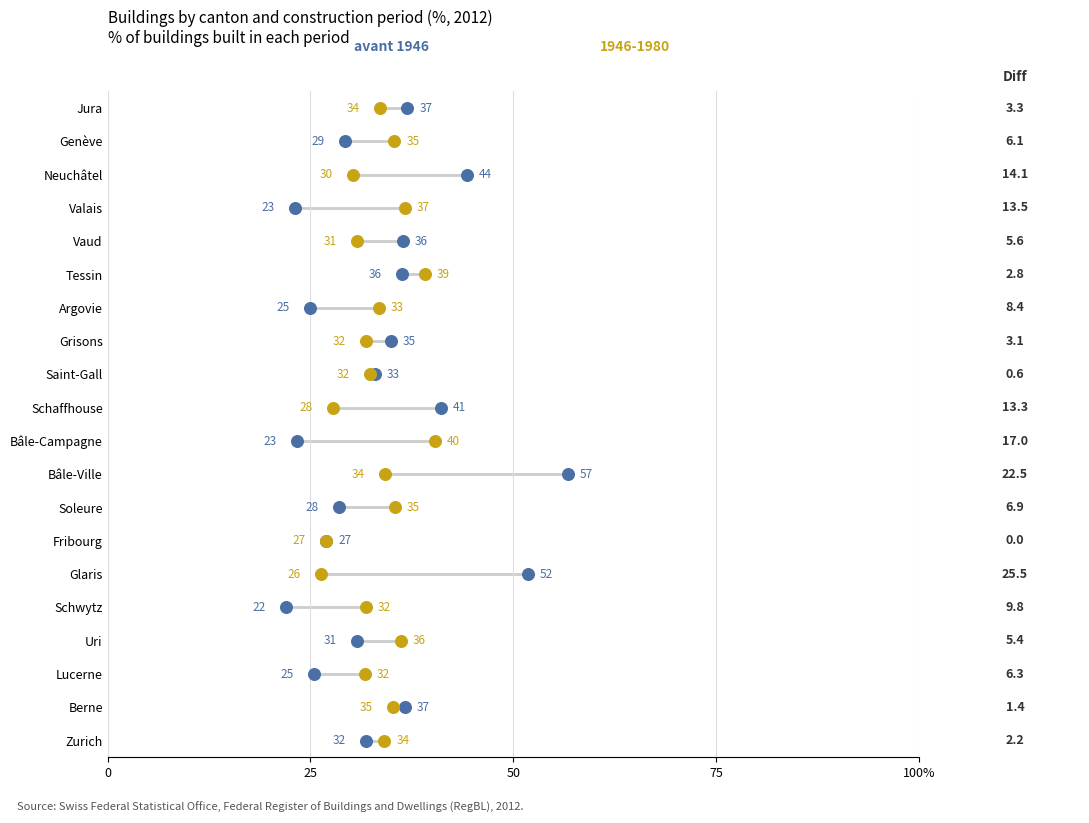

Which series has the widest spread of Y values?

avant 1946